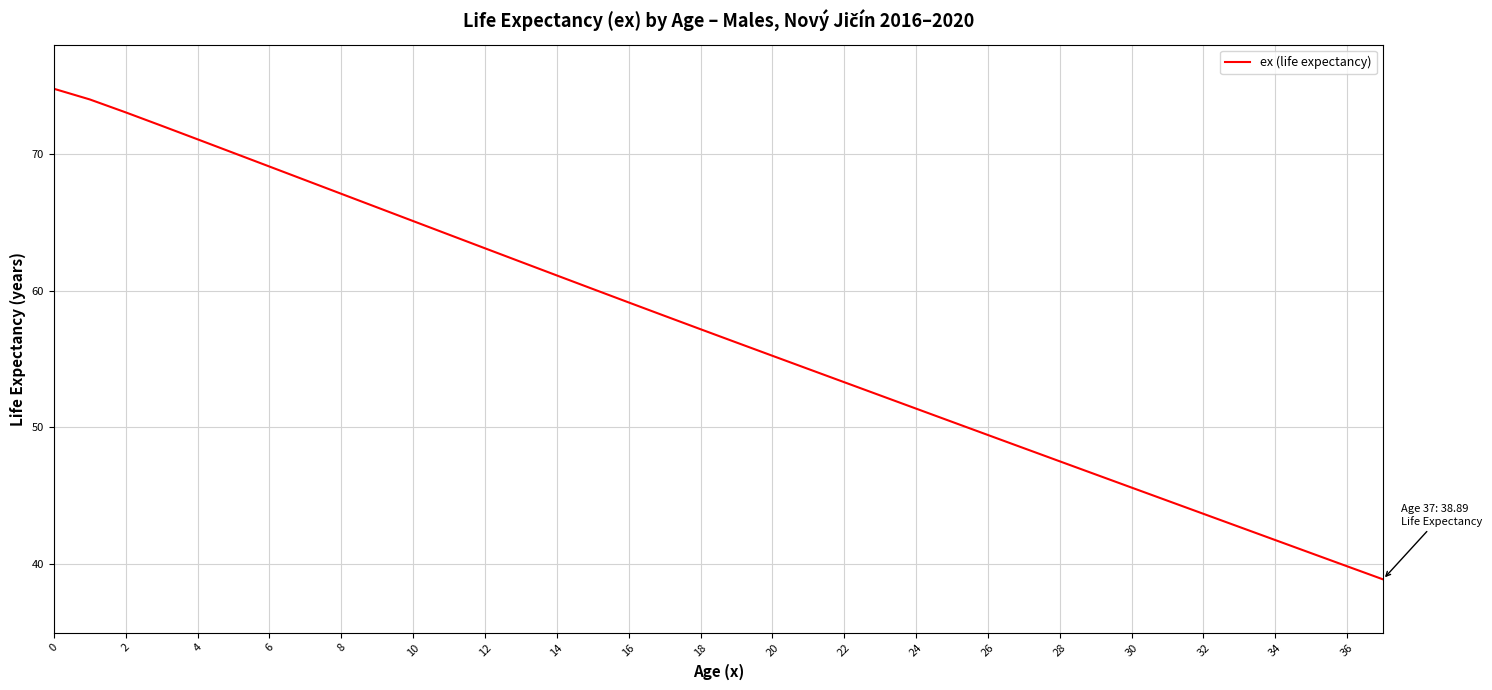

What is the difference between the maximum and minimum values?

35.9